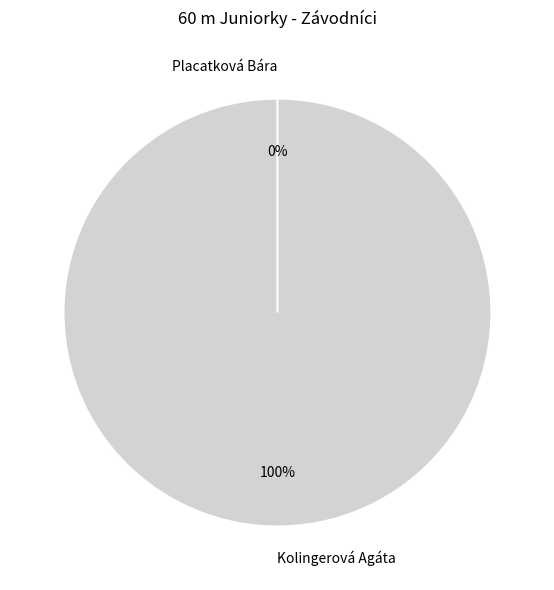

How many slices are in this pie chart?

2